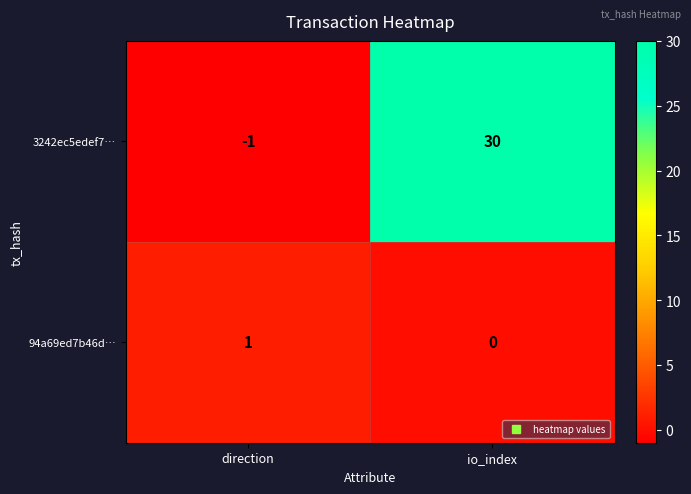

At how many categories does at least one series exceed 2?

1